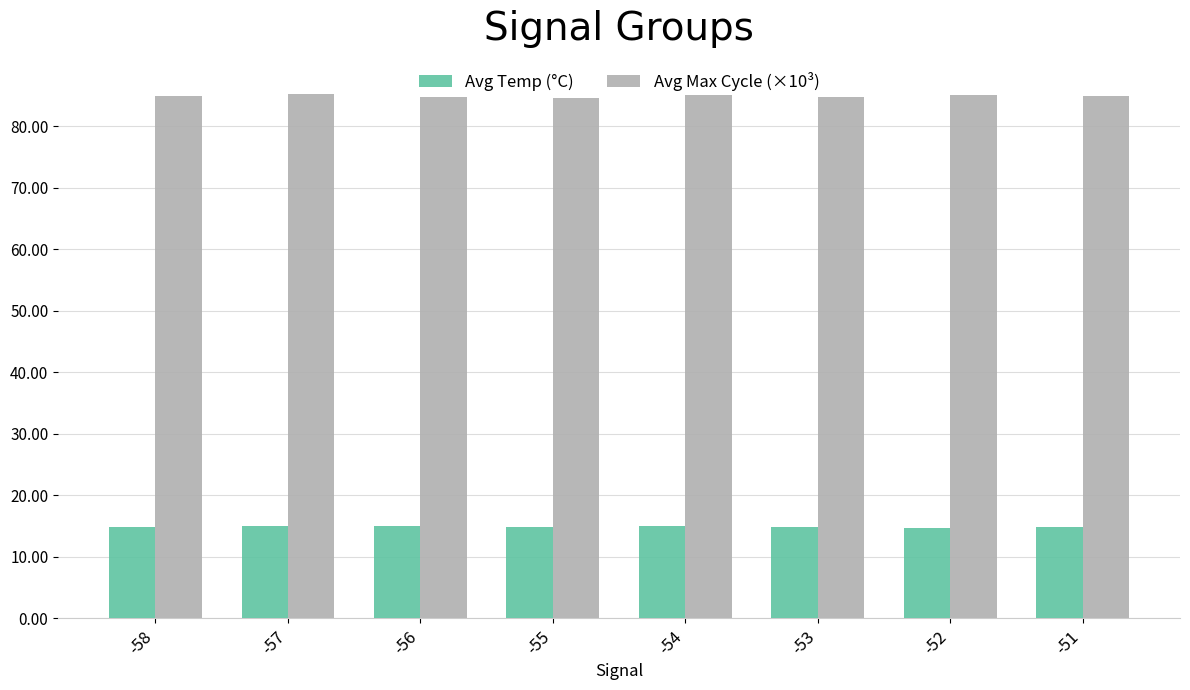

How many series are shown in this chart?

2